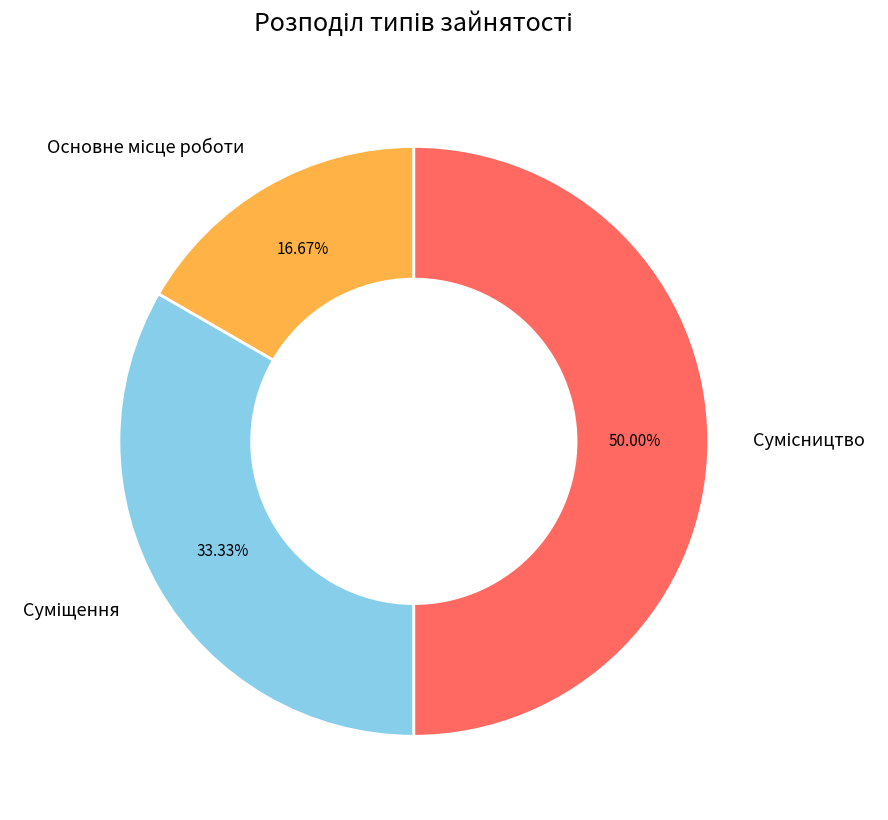

Which has a higher value, Сумісництво or Основне місце роботи?

Сумісництво